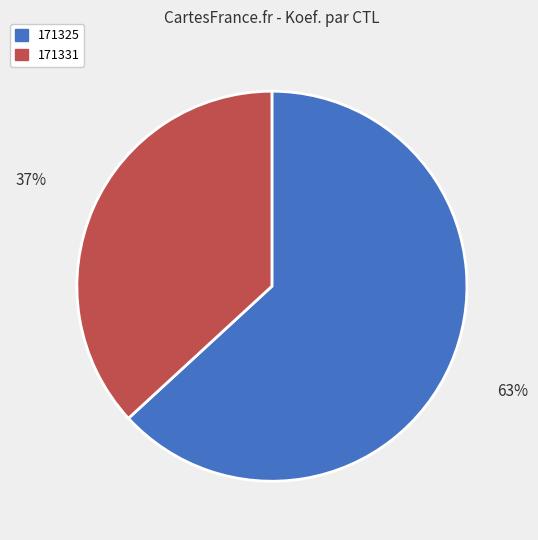

How many slices are in this pie chart?

2